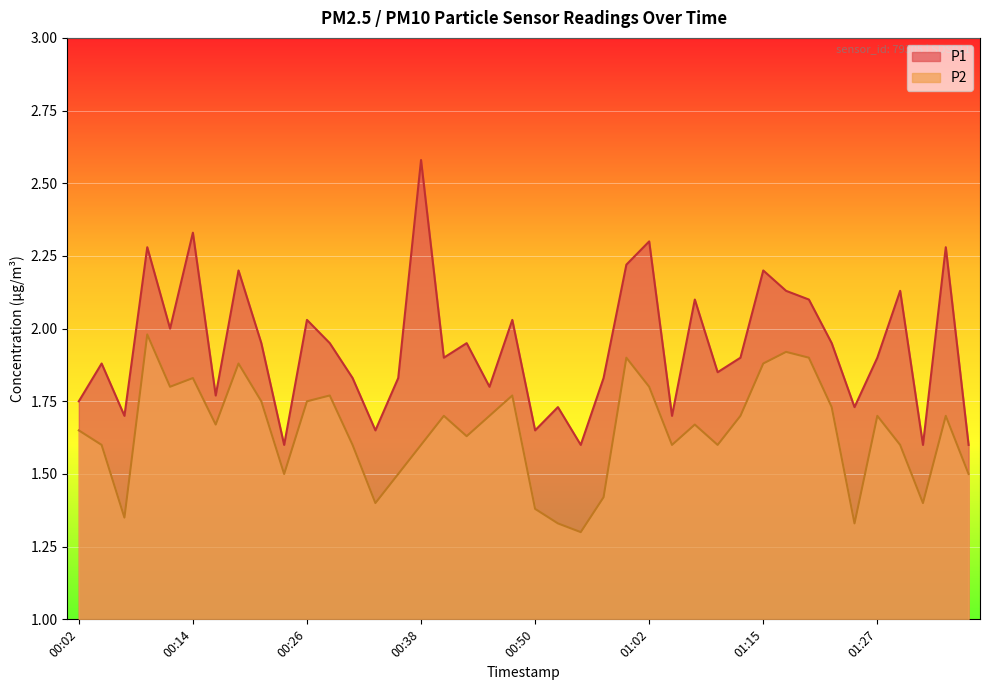

Does the chart display data point markers on the line(s)?

No